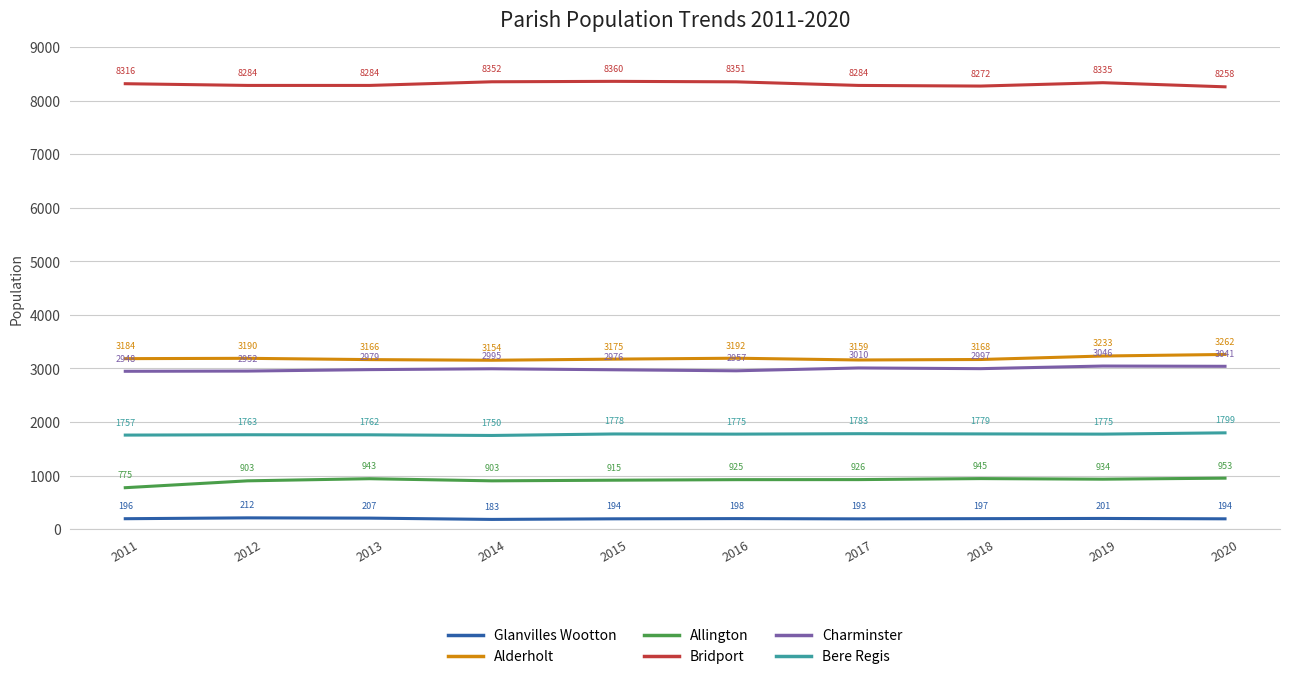

List the labels in order of Alderholt value, smallest first.

2014, 2017, 2013, 2018, 2015, 2011, 2012, 2016, 2019, 2020